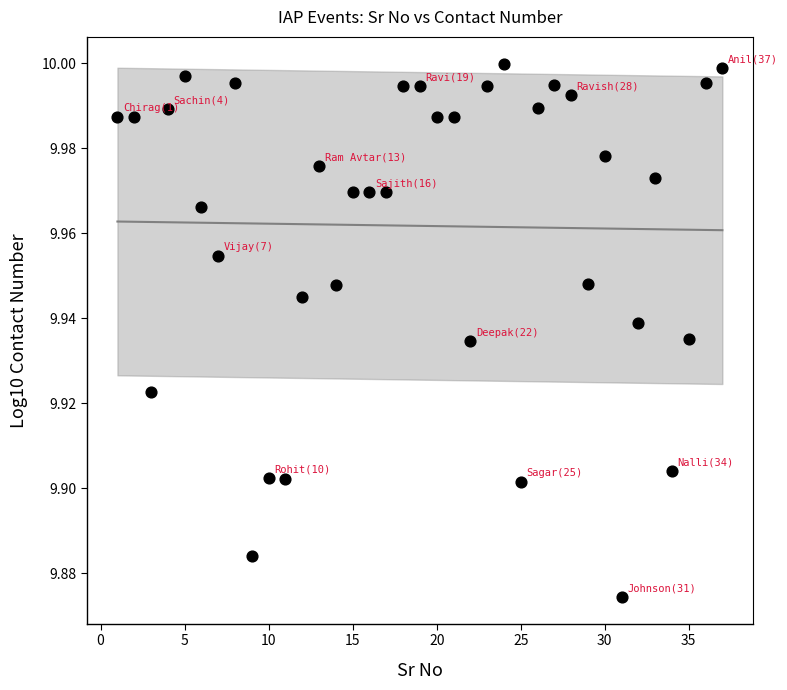

What is the range of X values (max minus min)?

36.0